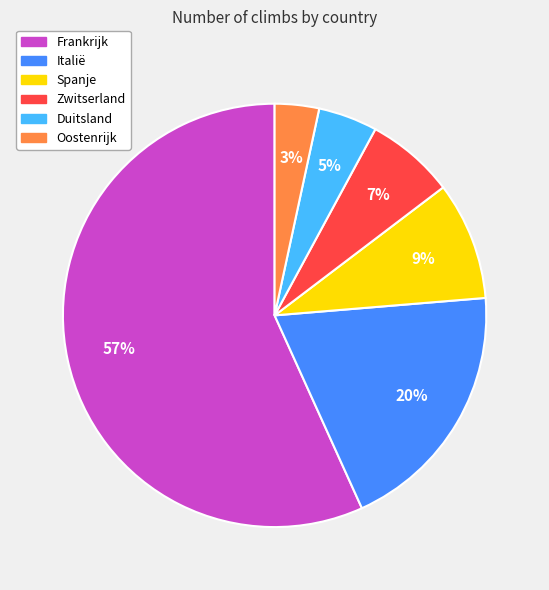

What percentage is the Oostenrijk slice, to the nearest percent?

3%